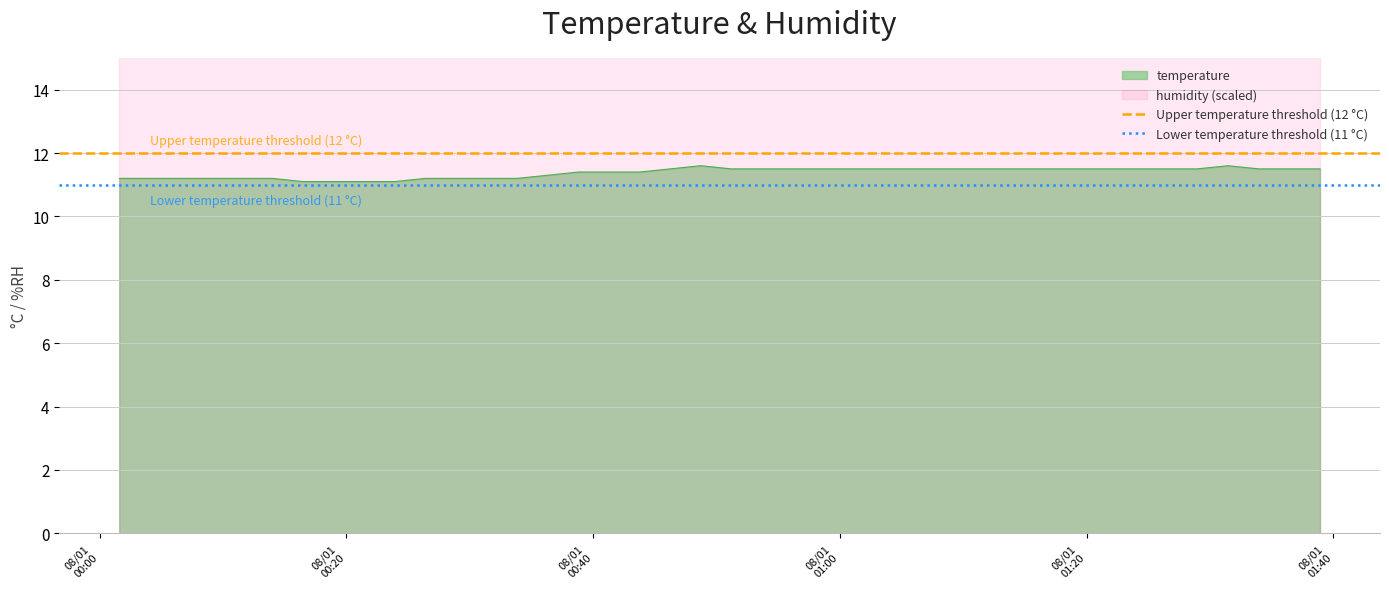

What is the highest value of the temperature series?

11.6